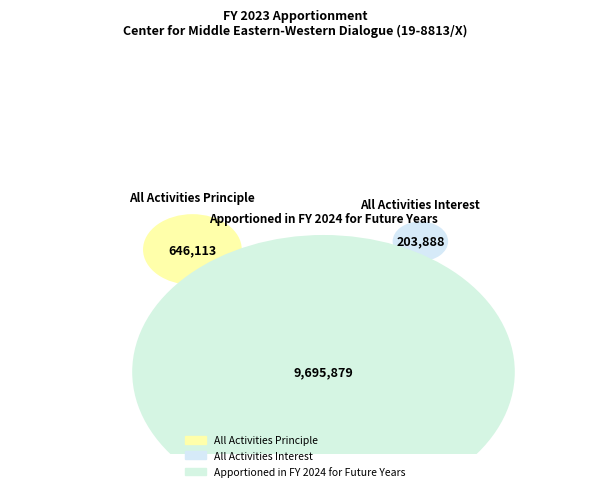

The Apportioned in FY 2024 for Future Years slice represents 92% of the pie. True or false?

True